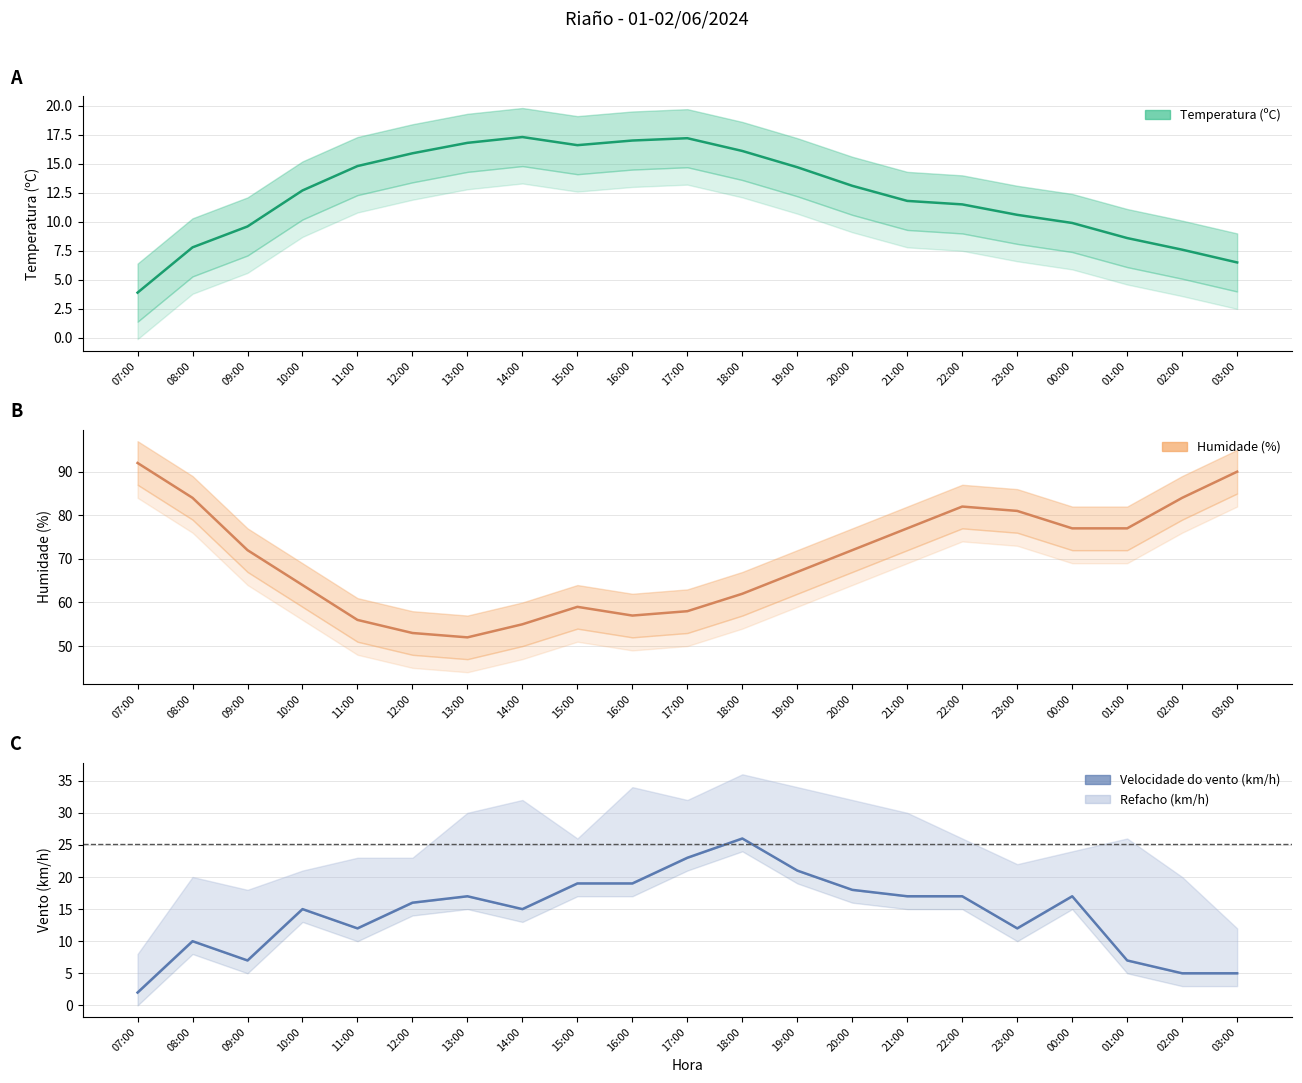

Reading left to right, list all the values displayed in this chart.

07:00=2	08:00=10	09:00=7	10:00=15	11:00=12	12:00=16	13:00=17	14:00=15	15:00=19	16:00=19	17:00=23	18:00=26	19:00=21	20:00=18	21:00=17	22:00=17	23:00=12	00:00=17	01:00=7	02:00=5	03:00=5